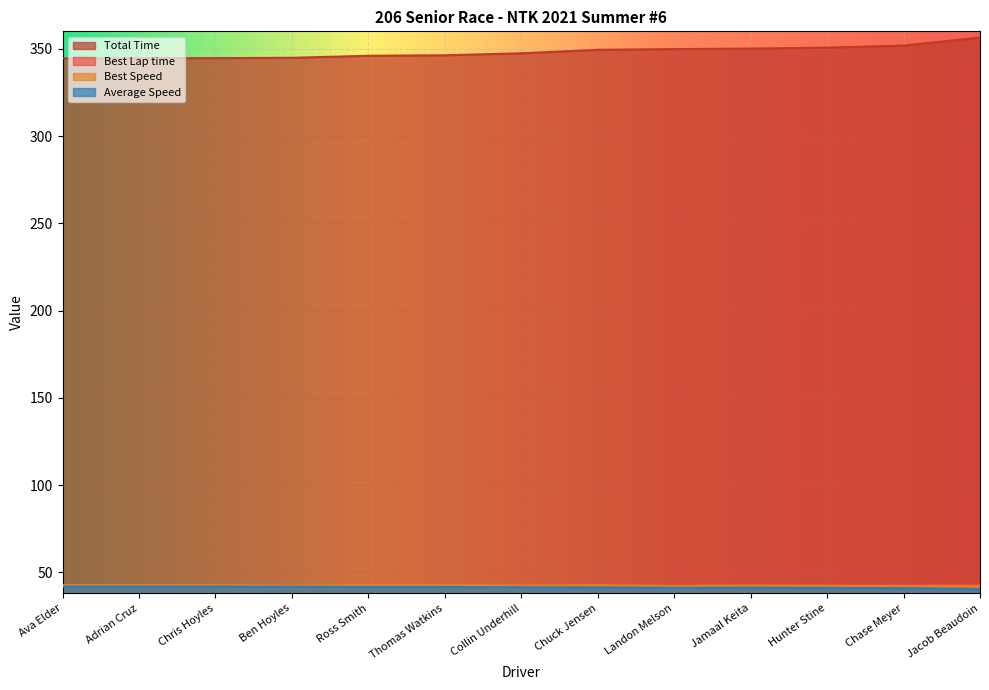

What is the maximum value for Best Lap time?

42.8